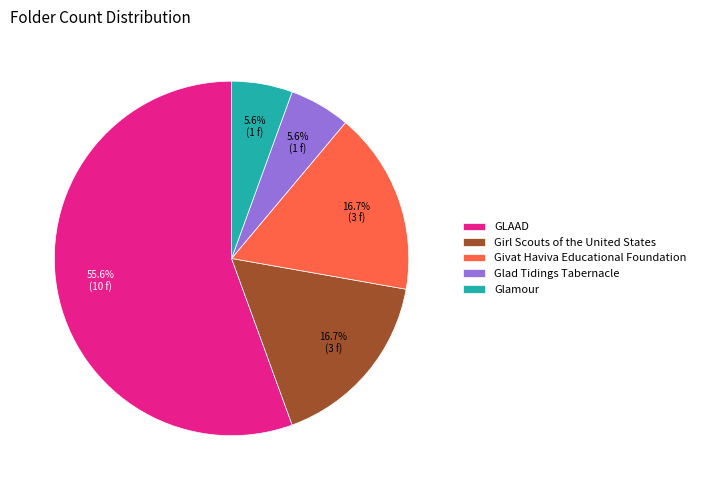

Is there a majority slice in this chart?

Yes